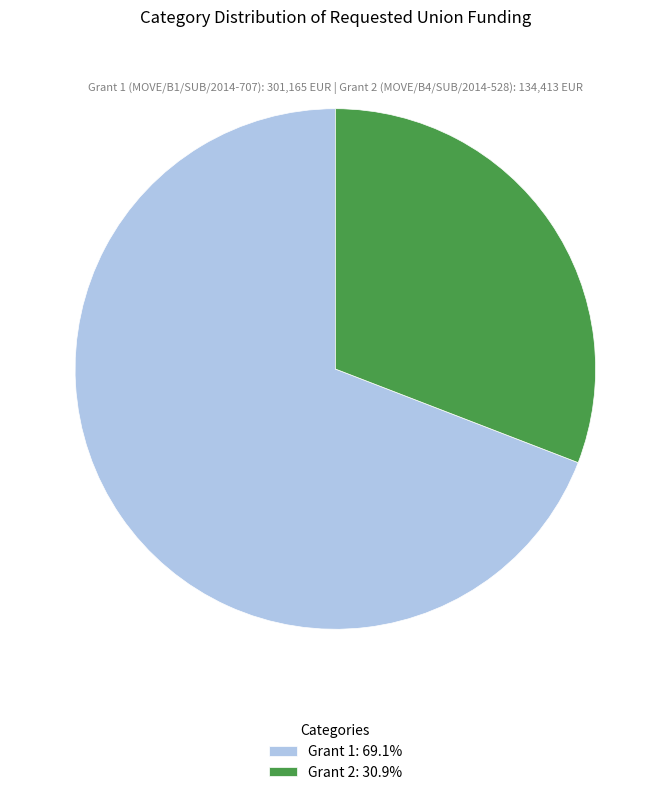

Which has a higher value, Grant 1 or Grant 2?

Grant 1